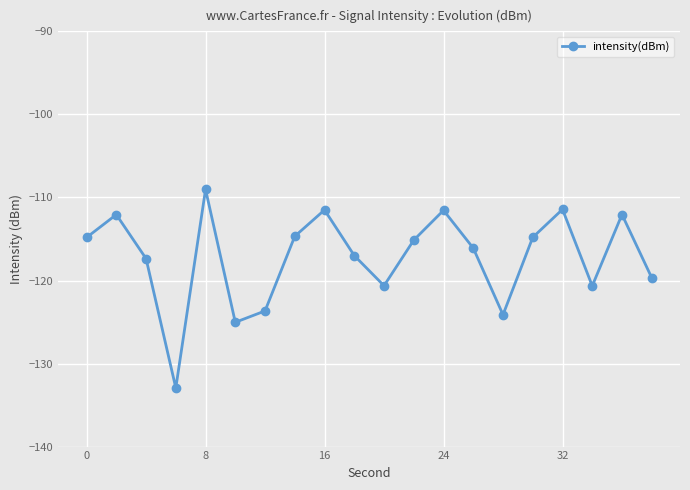

What is the average value?

-117.2